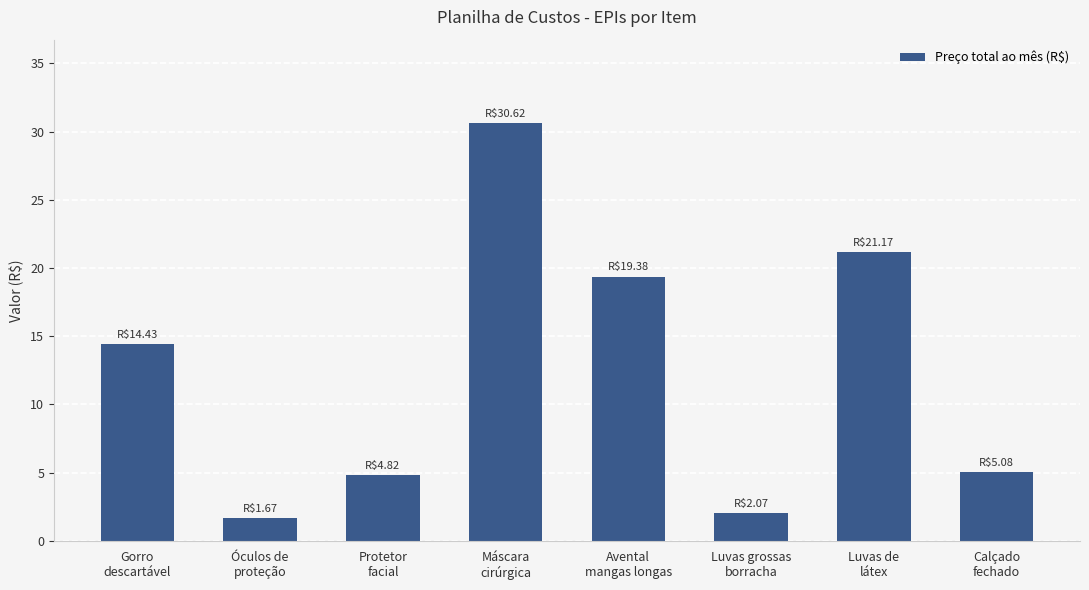

The chart shows a value of 5.1 at Calçado
fechado. True or false?

True